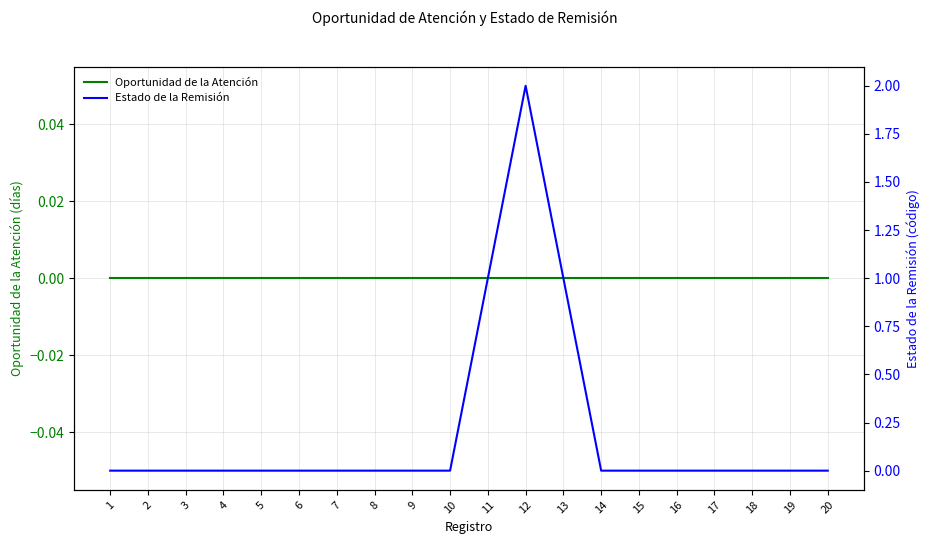

What is the difference between the second highest and second lowest values in the Estado de la Remisión series?

1